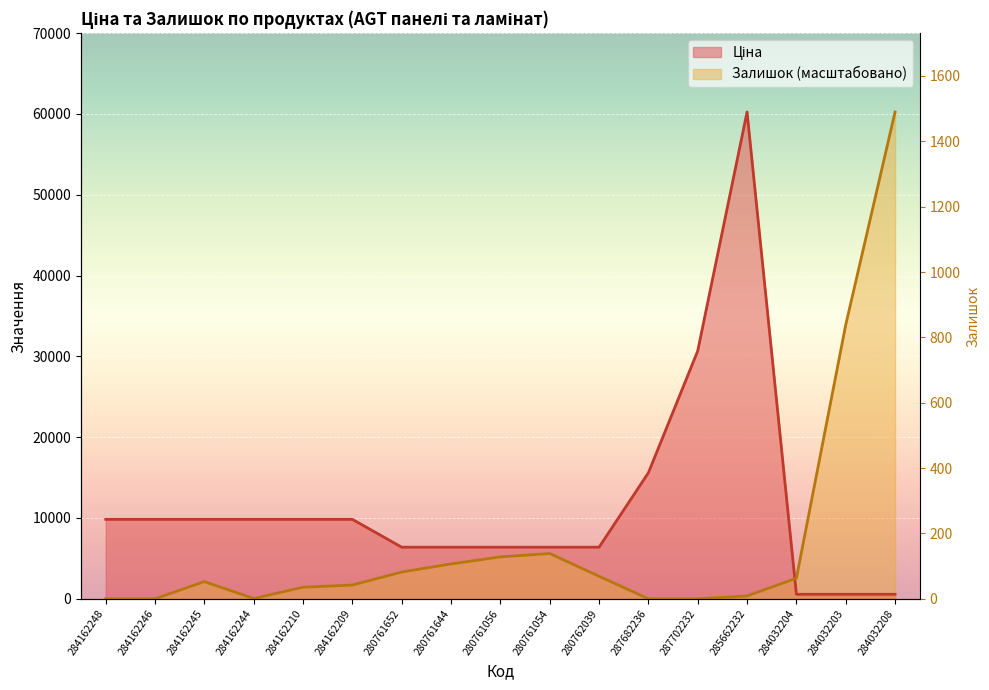

Where is the first local maximum for Ціна?

285662232